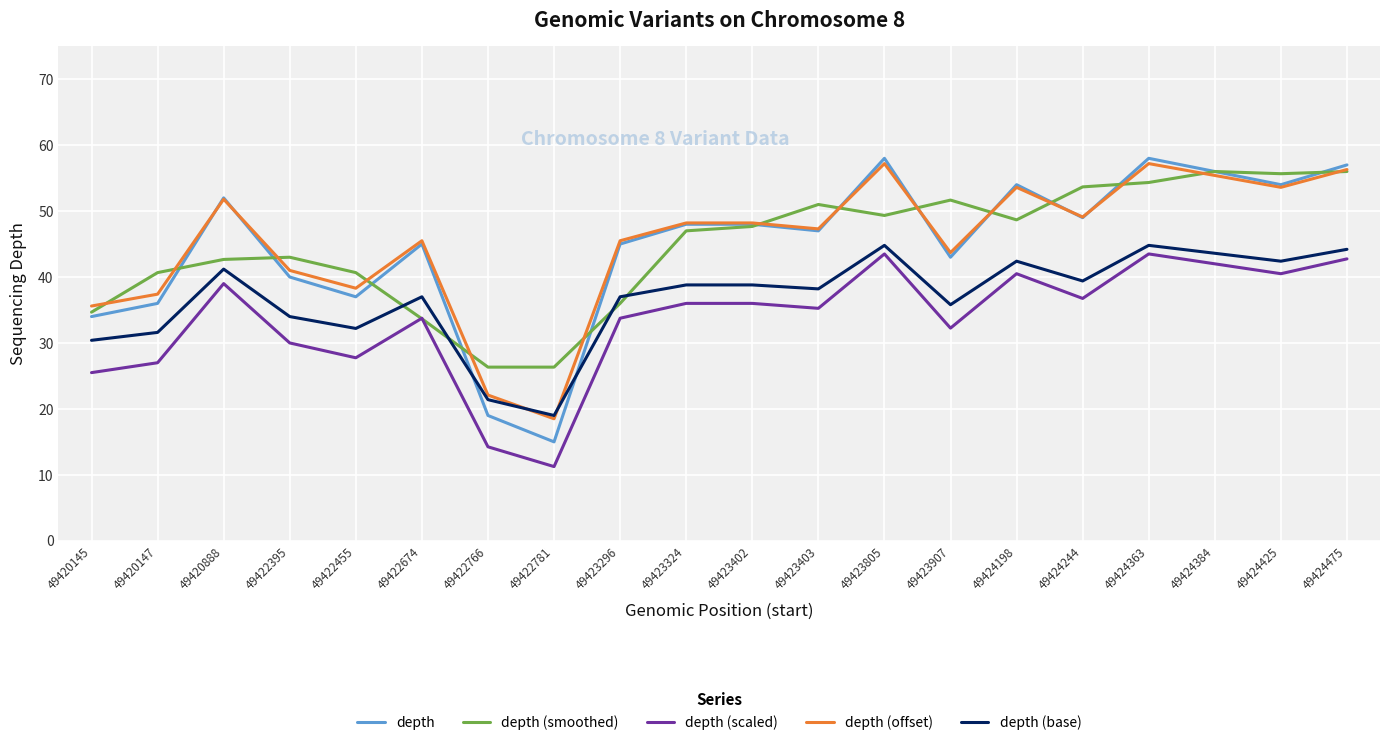

Where is the first local maximum for depth (base)?

49420888